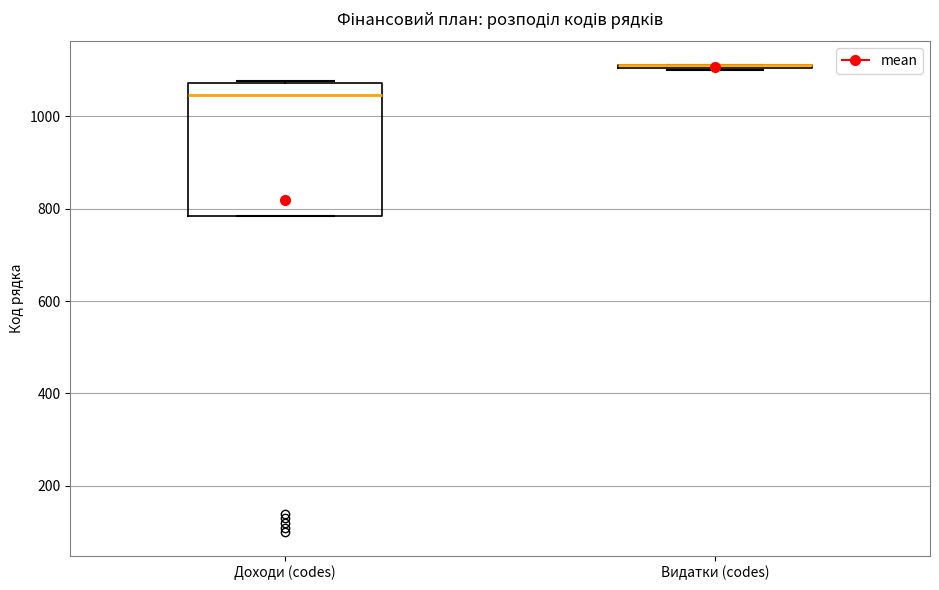

Reading left to right, read every box against the y-axis: the position of its median line, the range the box covers, and the ends of its whiskers. The values are not printed on the chart, so give them approximately, as read against the axis.

Доходи (codes): median 1040, box 780 to 1080, whiskers 780 to 1080
Видатки (codes): box collapsed to a line at 1120, whiskers 1100 to 1120